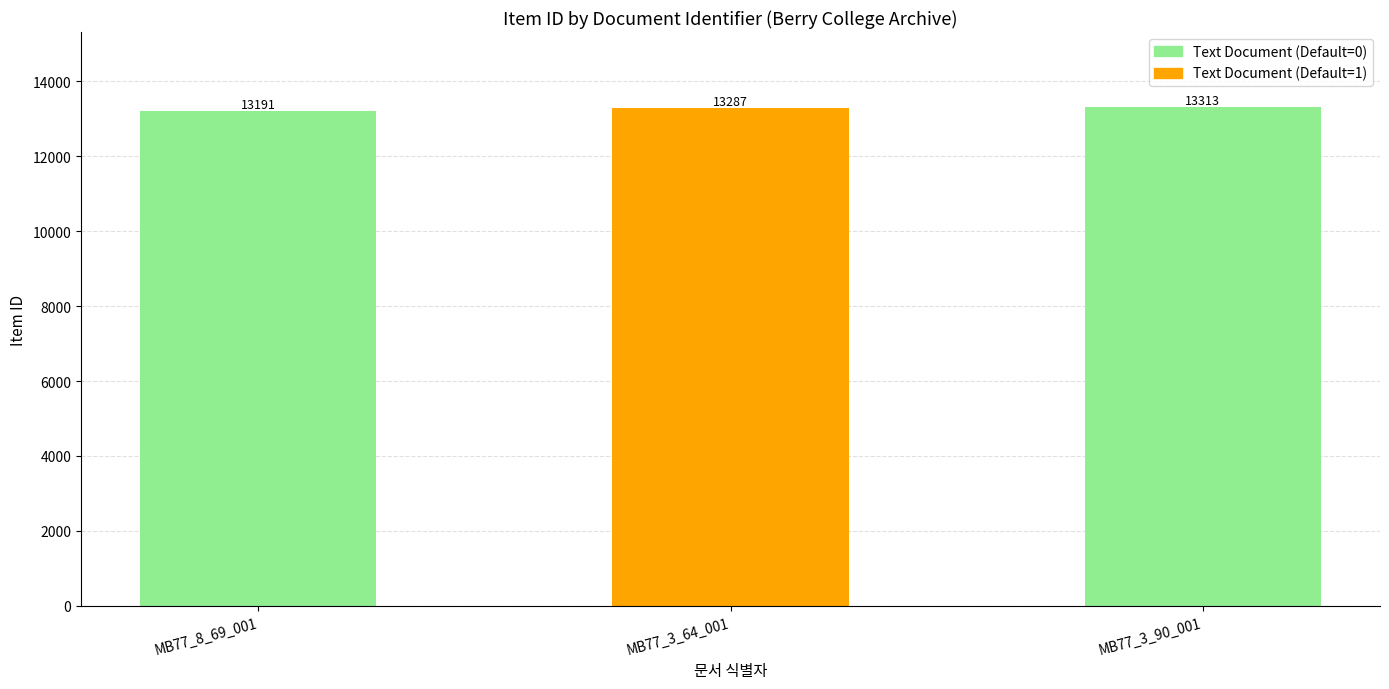

Are the bars horizontal?

No